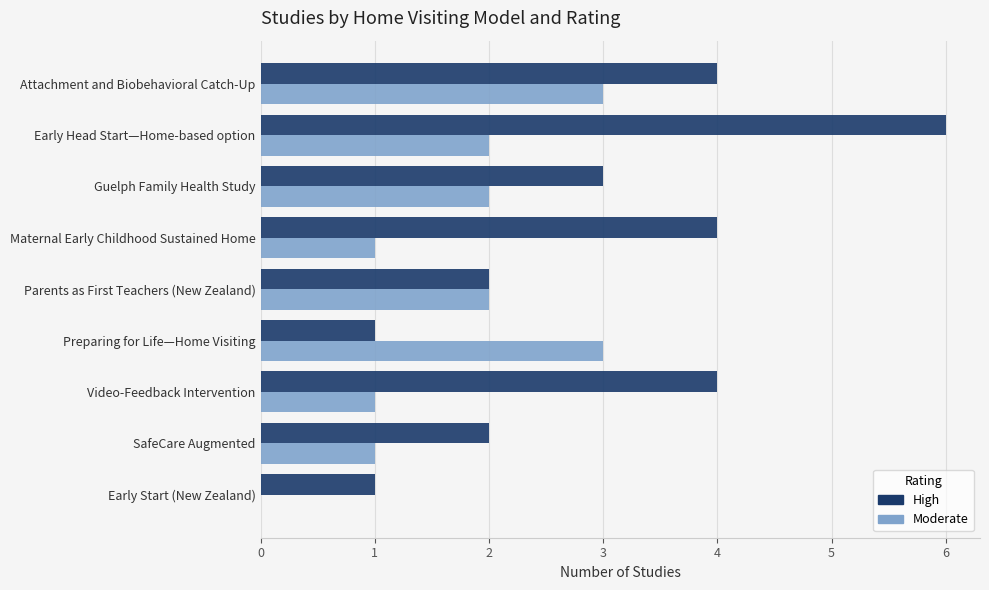

What is the maximum value for Moderate?

3